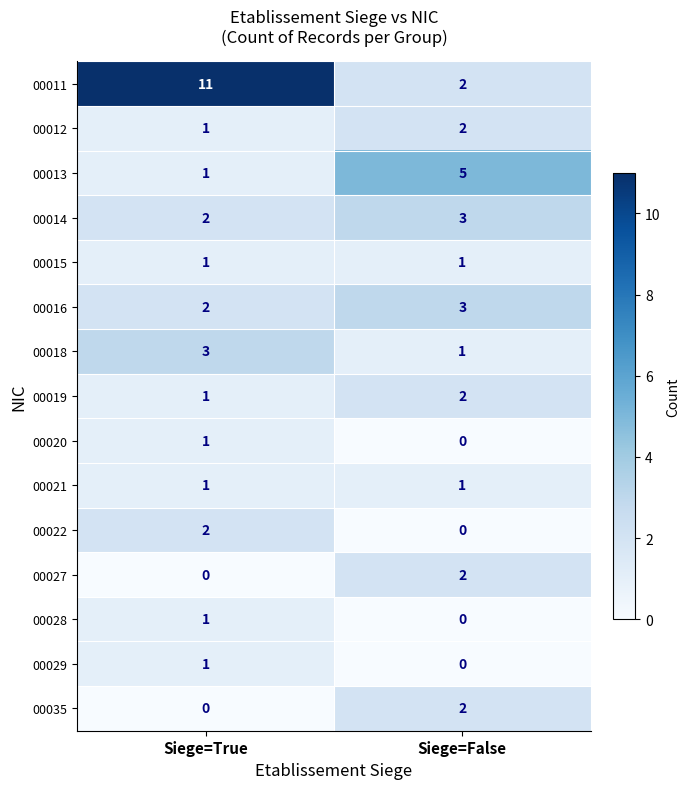

Which series has the largest total across all categories?

00011